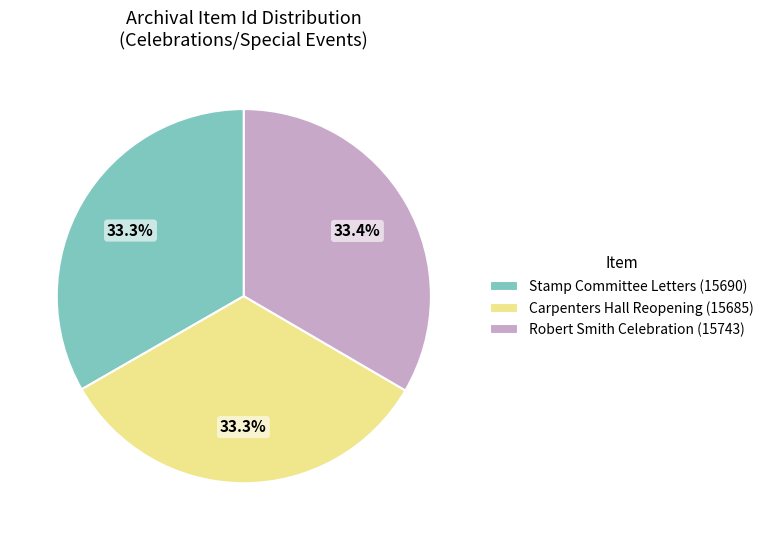

Approximately how many times larger is the value at Stamp Committee Letters (15690) compared to Robert Smith Celebration (15743)?

1.0